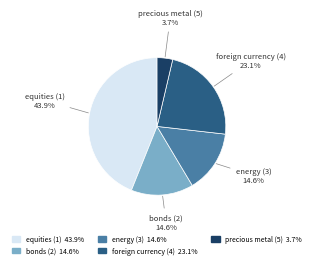

Which has a higher value, precious metal (5) or foreign currency (4)?

foreign currency (4)